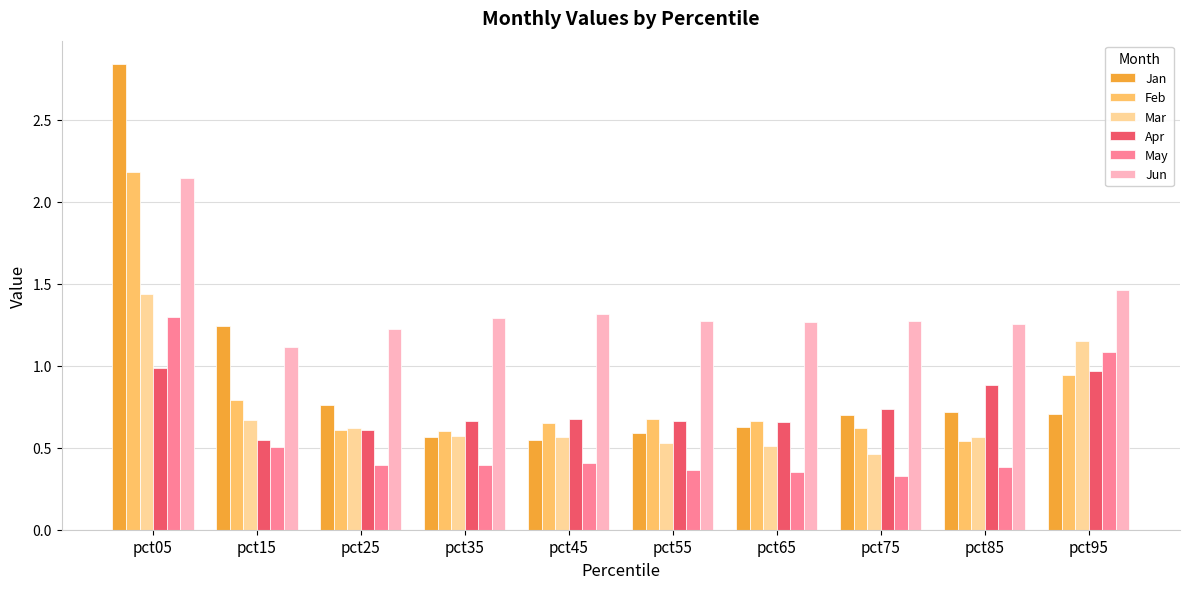

How many groups of bars are there?

10